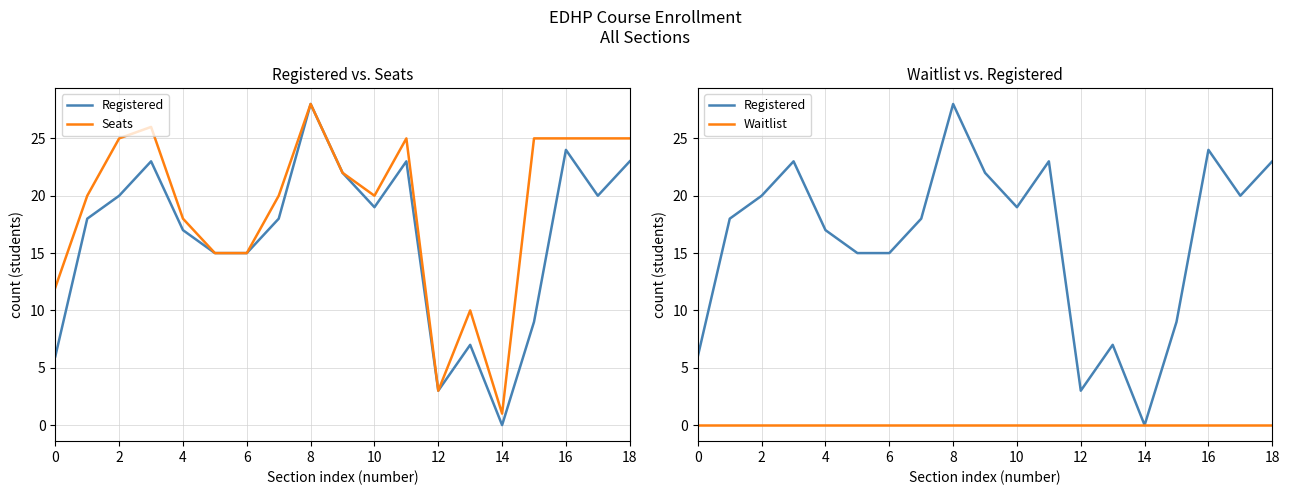

True or false: Seats and Registered cross at least once.

False